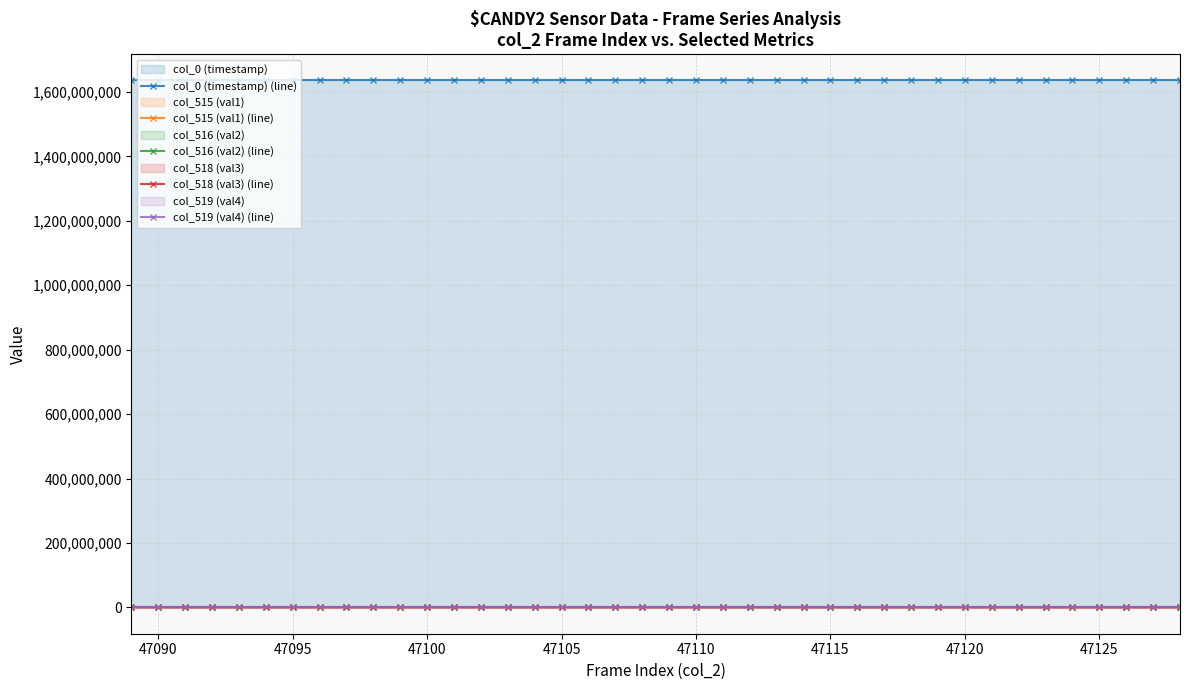

List the series in order of their peak value, lowest first.

col_515 (val1) (line), col_516 (val2) (line), col_518 (val3) (line), col_519 (val4) (line), col_0 (timestamp) (line)